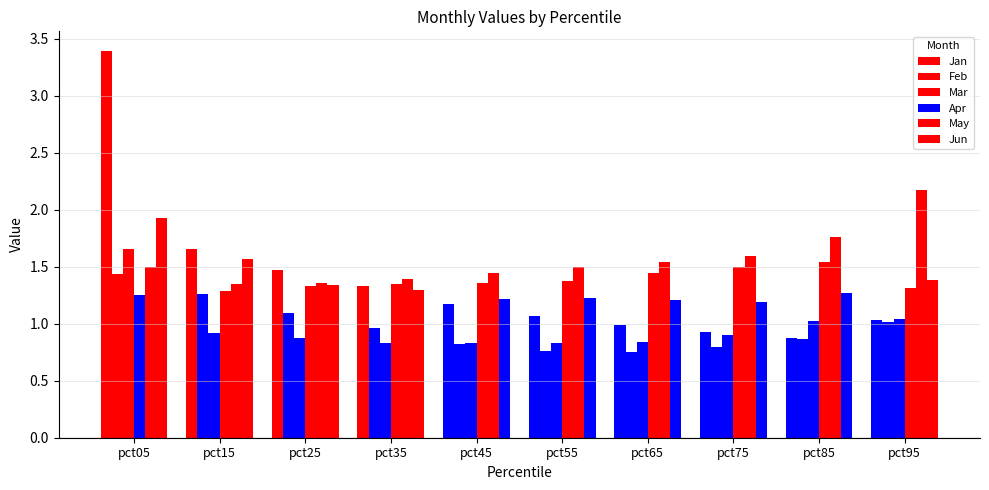

What is the difference between the second highest and minimum values in the Feb series?

0.5